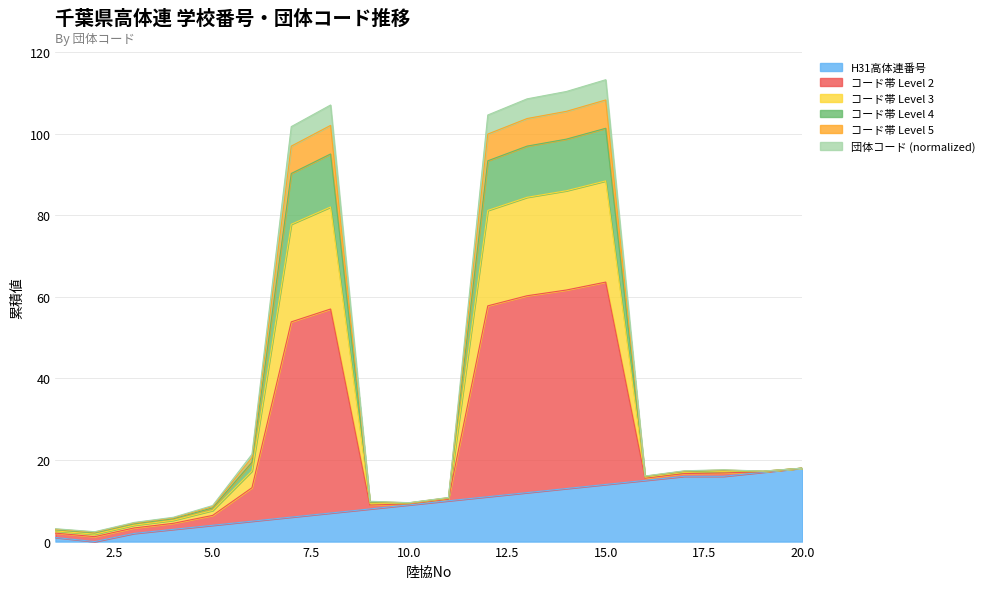

At which label does H31高体連番号 first exceed 10?

12